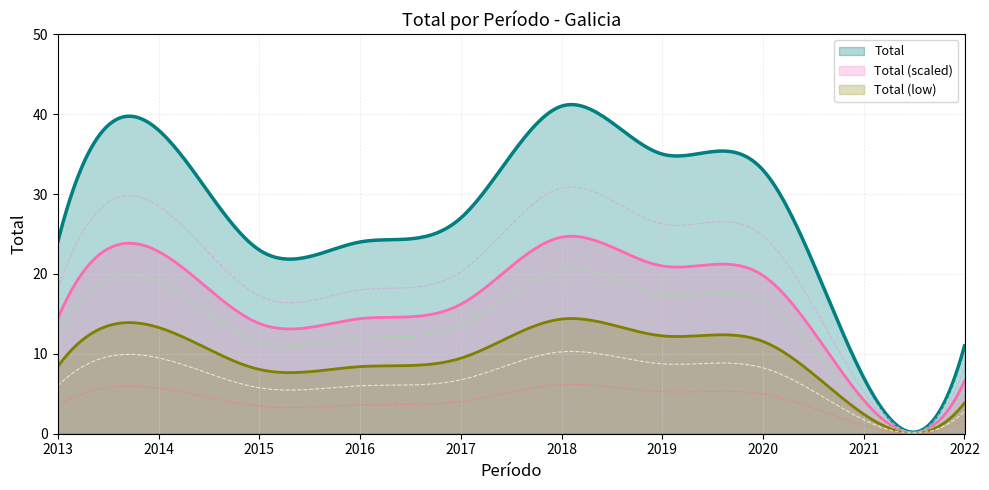

What is the change in value from 2013 to 2014?

+14